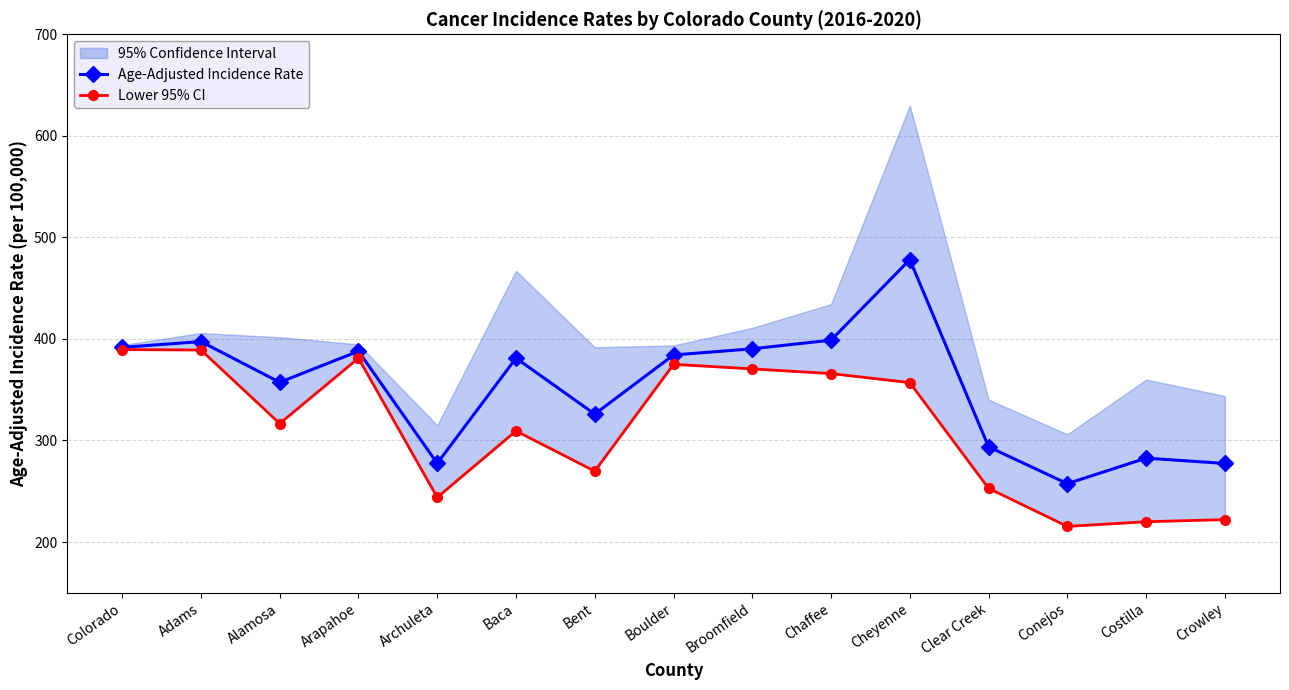

How many categories are shown in the chart?

15